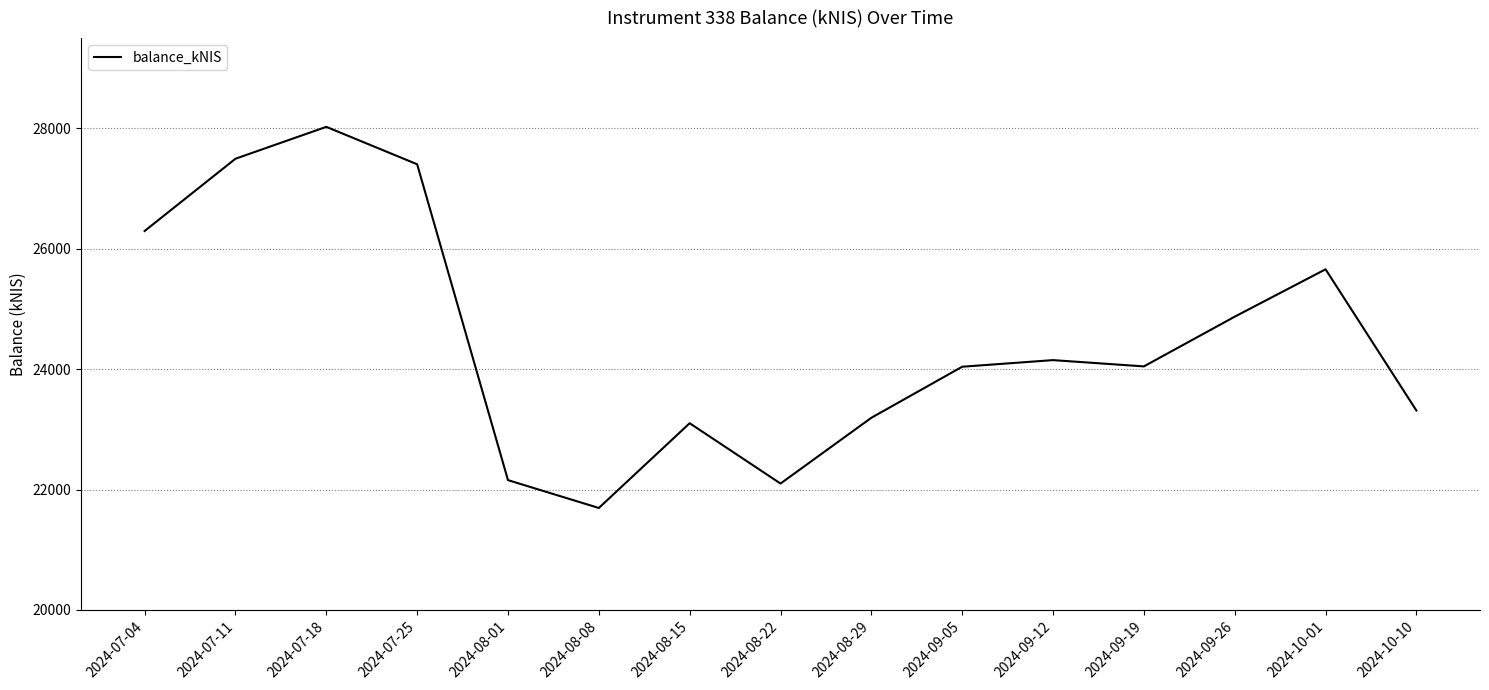

How many lines are shown in the chart?

1